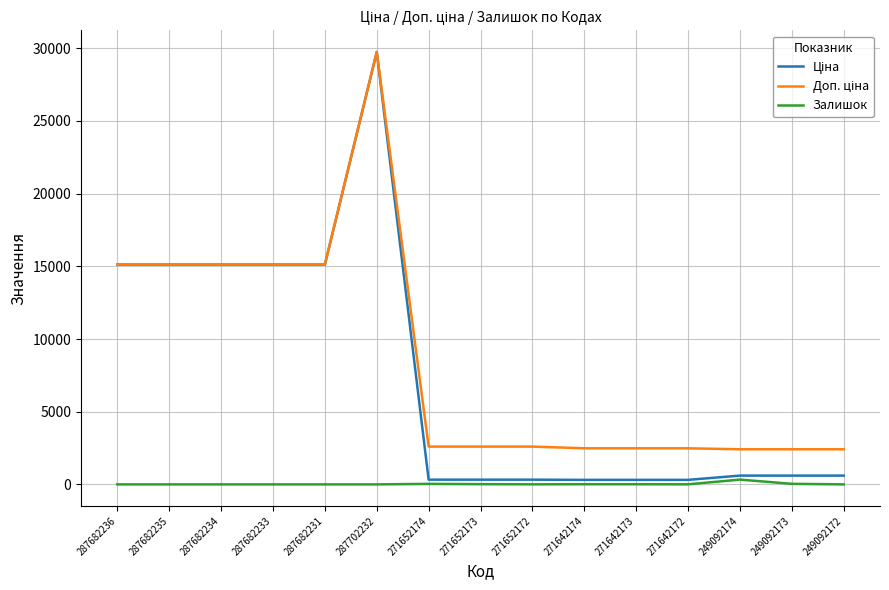

What is the total value across all series at 287682235?

30240.0